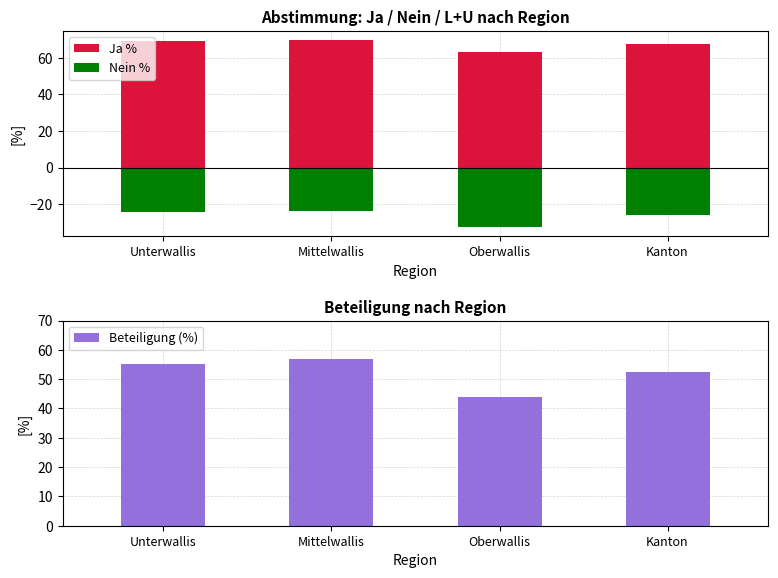

List the series in order of their overall mean, highest first.

Ja %, Beteiligung (%), Nein %